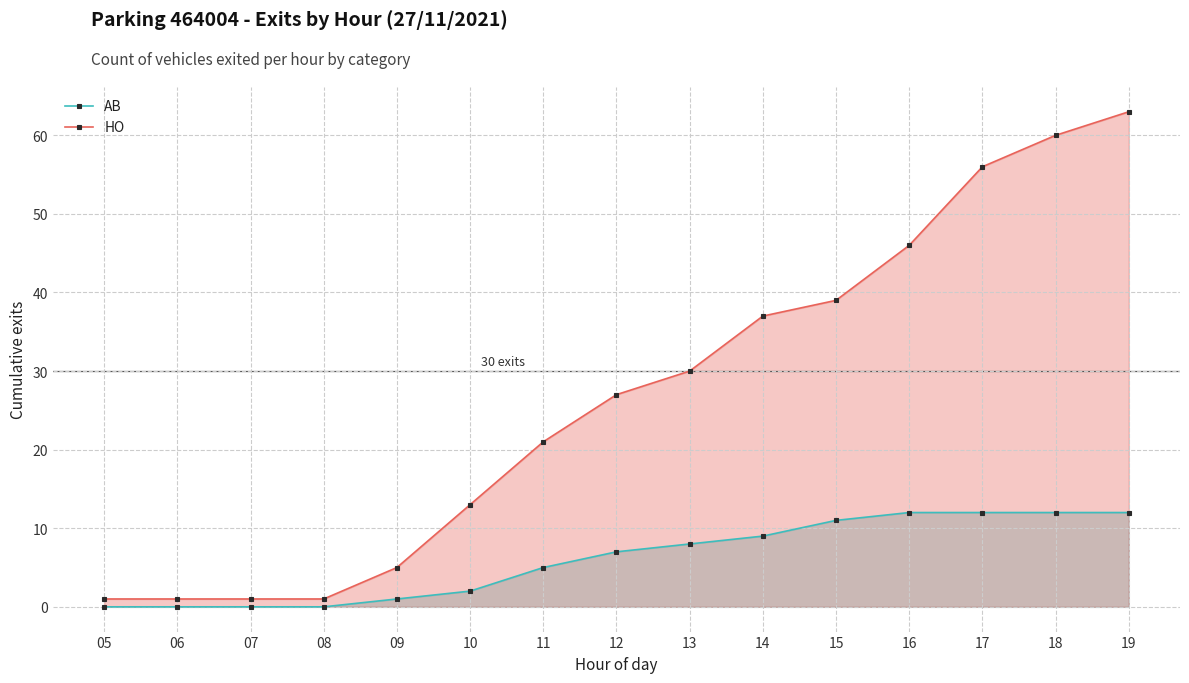

Count the number of data series in this chart.

2